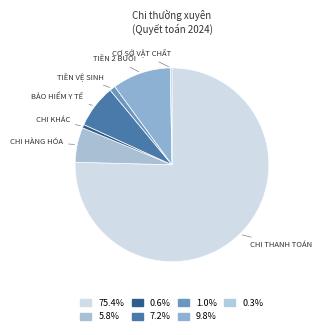

How many slices are in this pie chart?

7